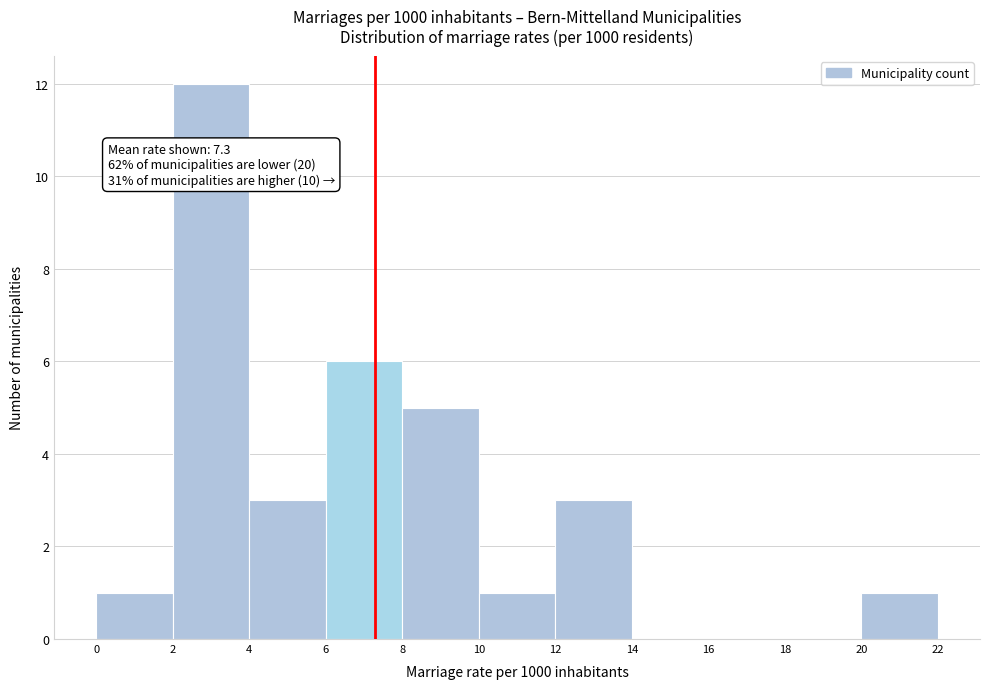

Over which range of the x-axis is the bar tallest?

2 to 4